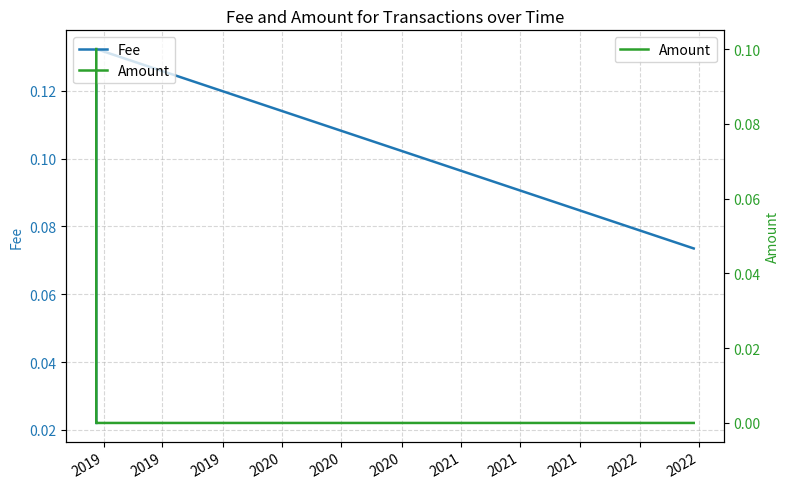

What is the maximum value shown in the chart?

0.1